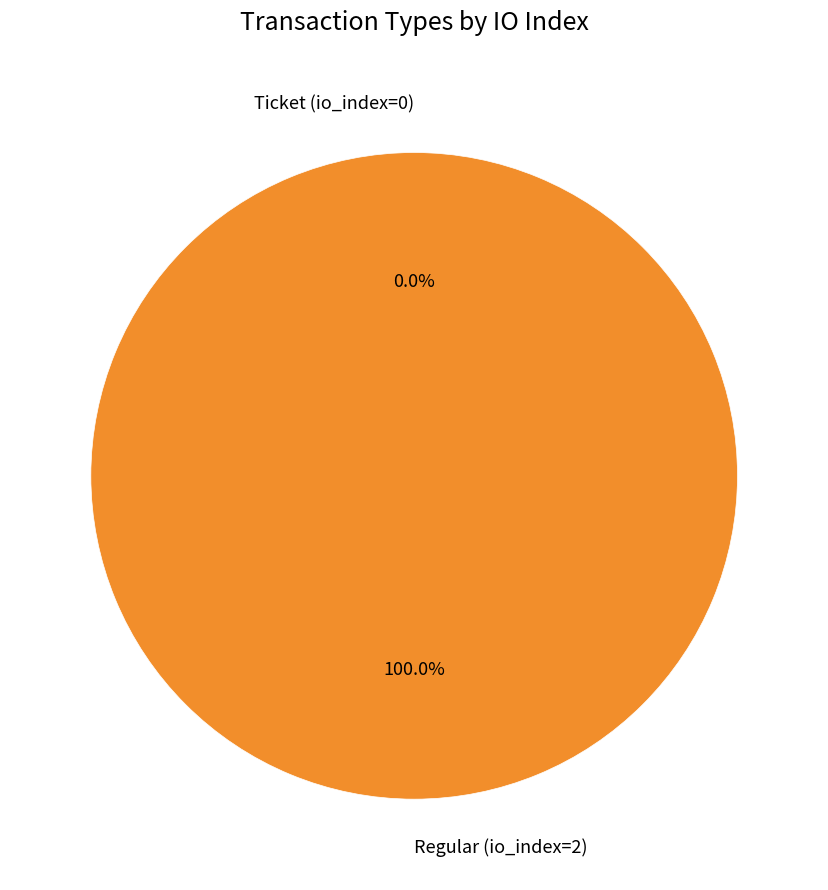

Is the sum of Ticket (io_index=0) and Regular (io_index=2) greater than half?

Yes